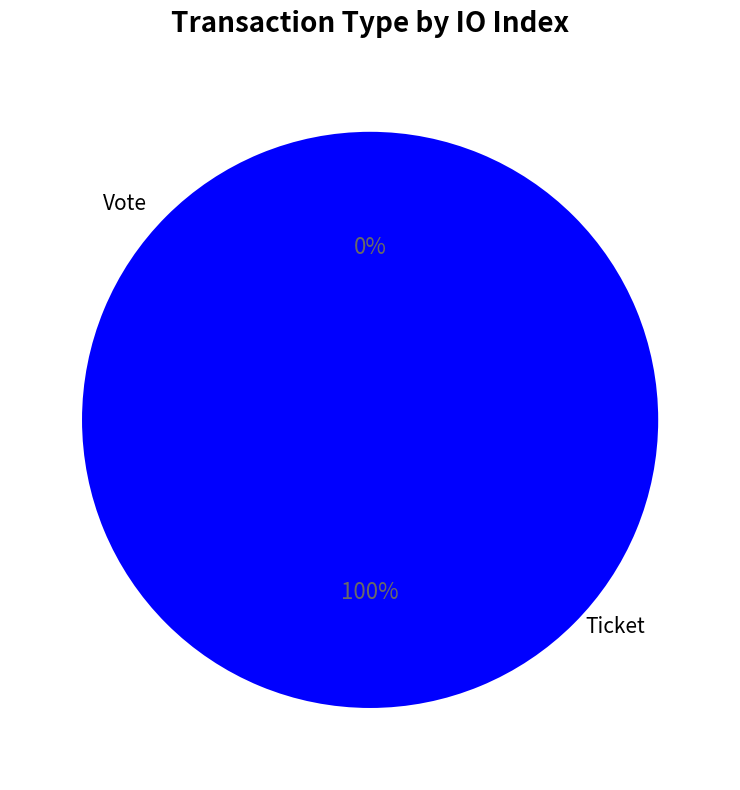

How many segments does this pie chart have?

2